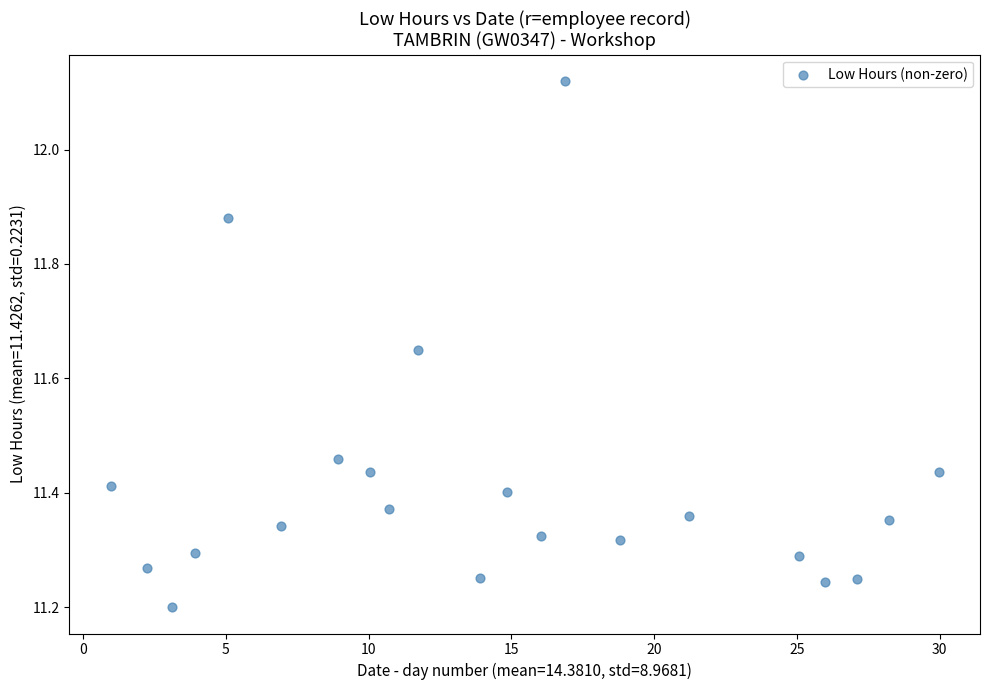

What is the range of X values (max minus min)?

29.0